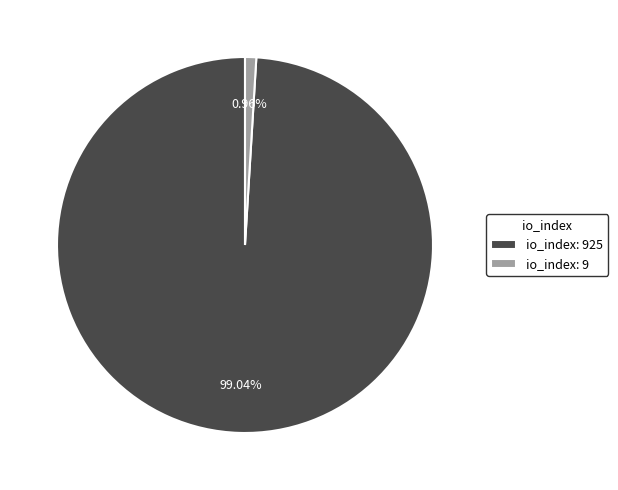

What is the largest slice in the pie chart?

io_index: 925